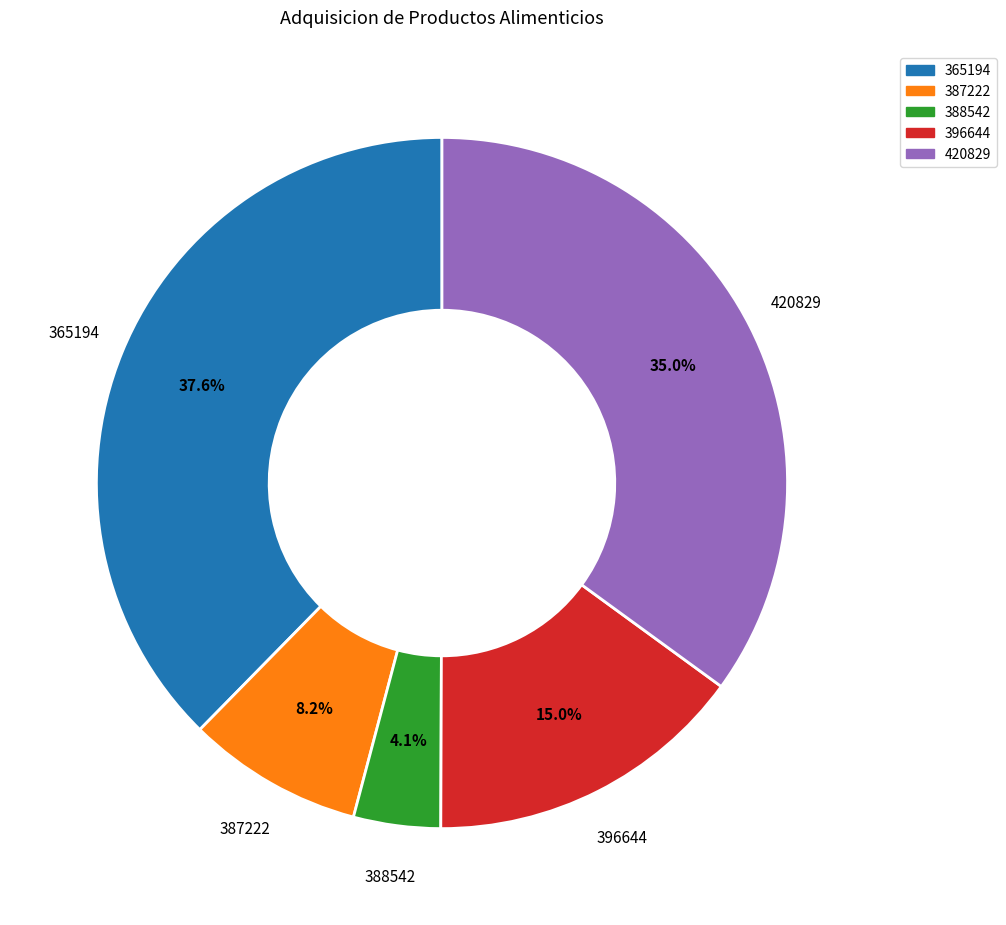

Which slice is the largest?

365194